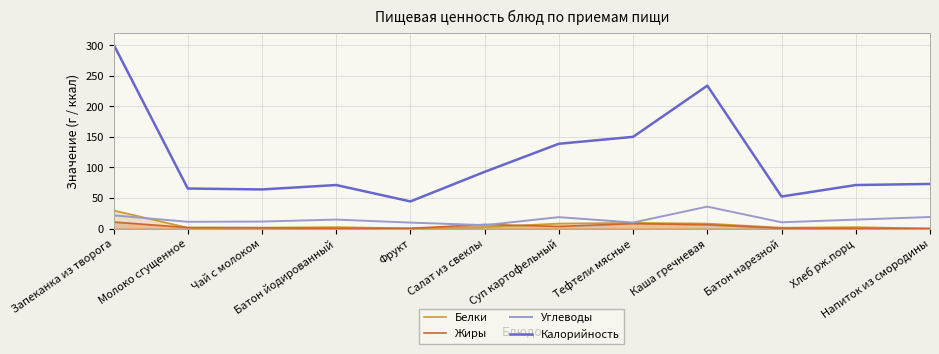

At how many categories does at least one series exceed 218?

2